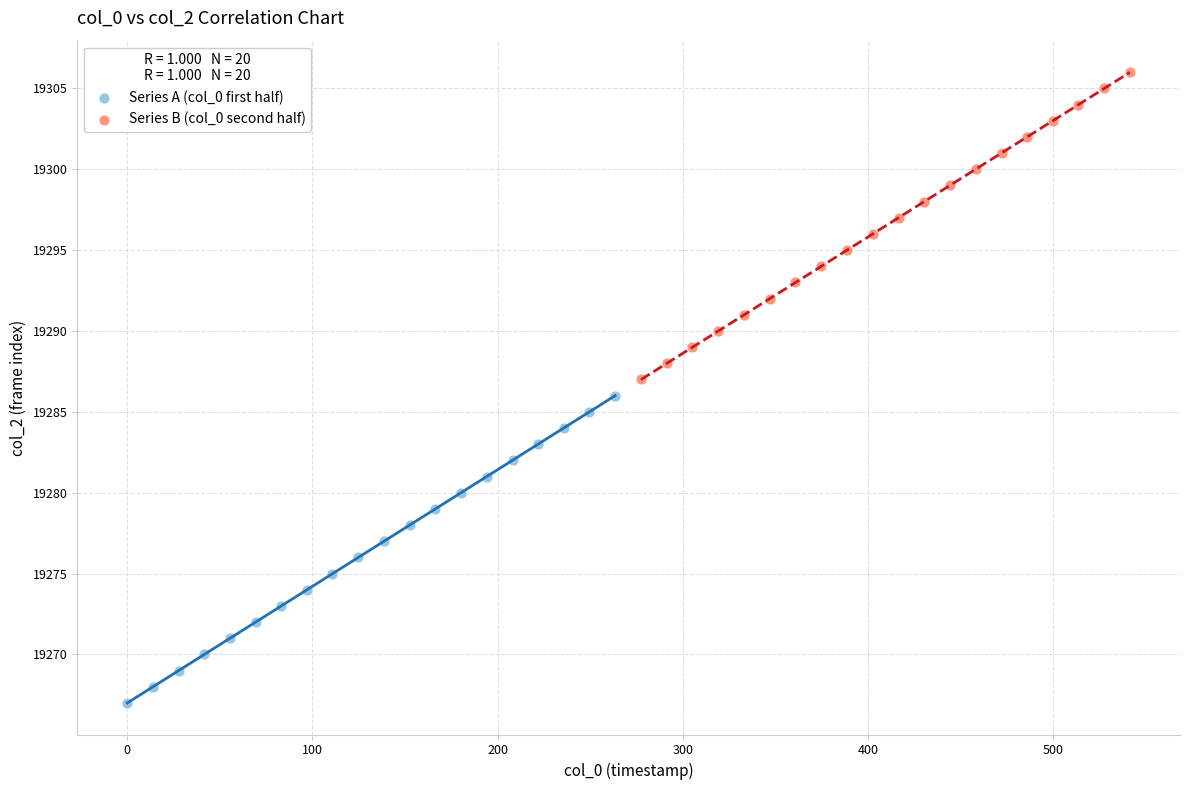

Which series contains the highest Y value?

Series B (col_0 second half)